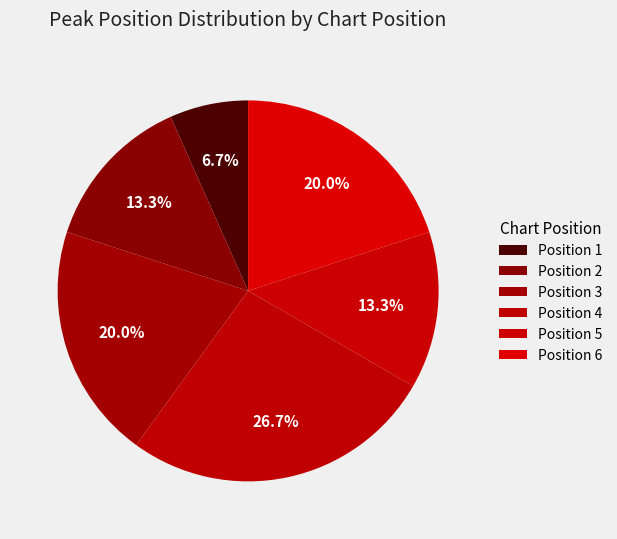

Count the number of slices in the pie.

6